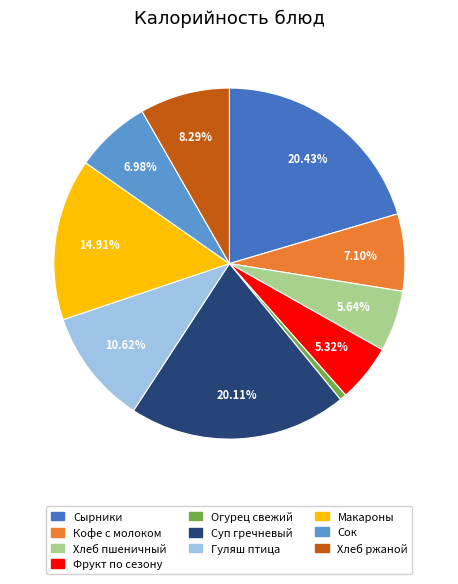

How many segments does this pie chart have?

10